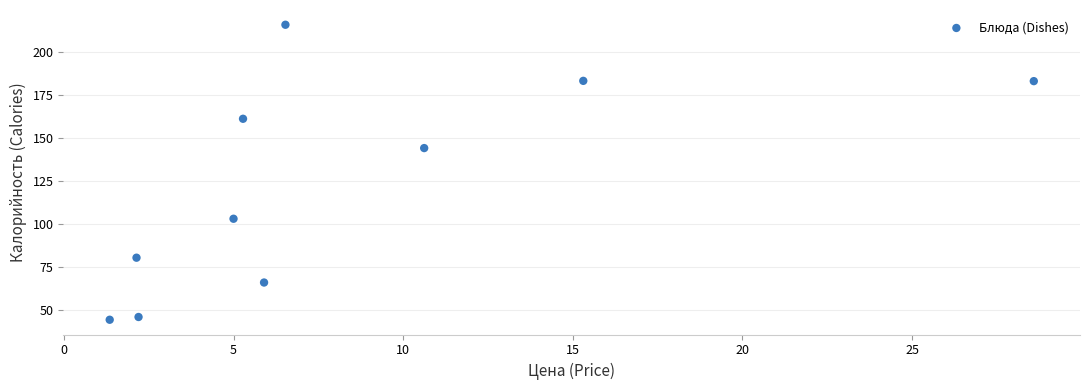

What is the average Y value?

122.6